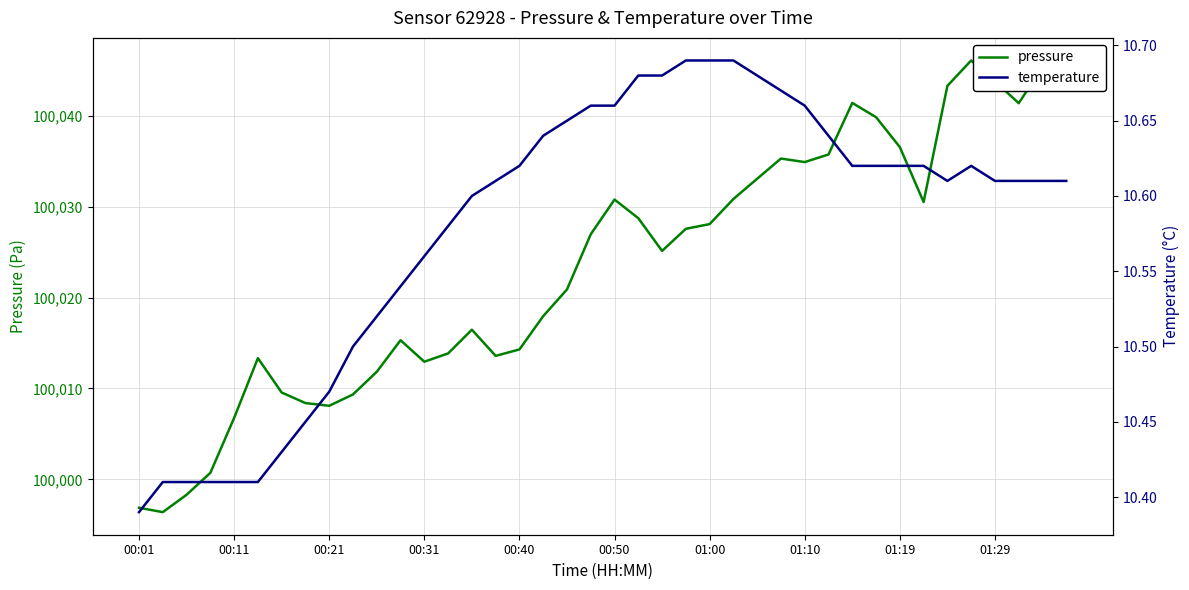

Where is temperature nearest to the value 10?

00:01